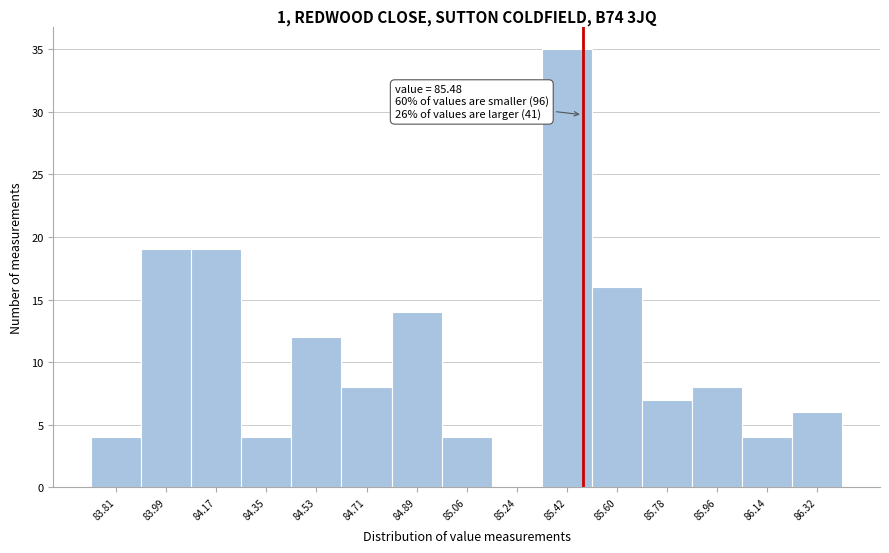

Which range on the x-axis has the tallest bar?

85.34 to 85.52